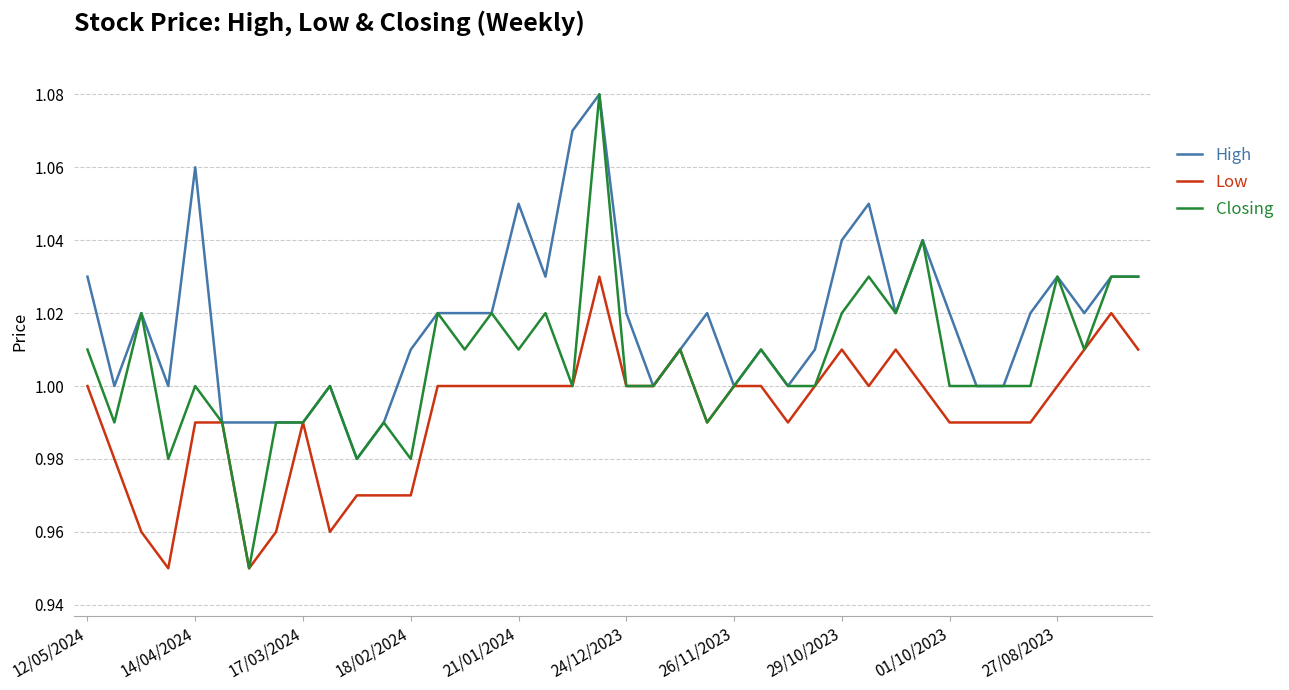

Which series has the largest total across all categories?

High